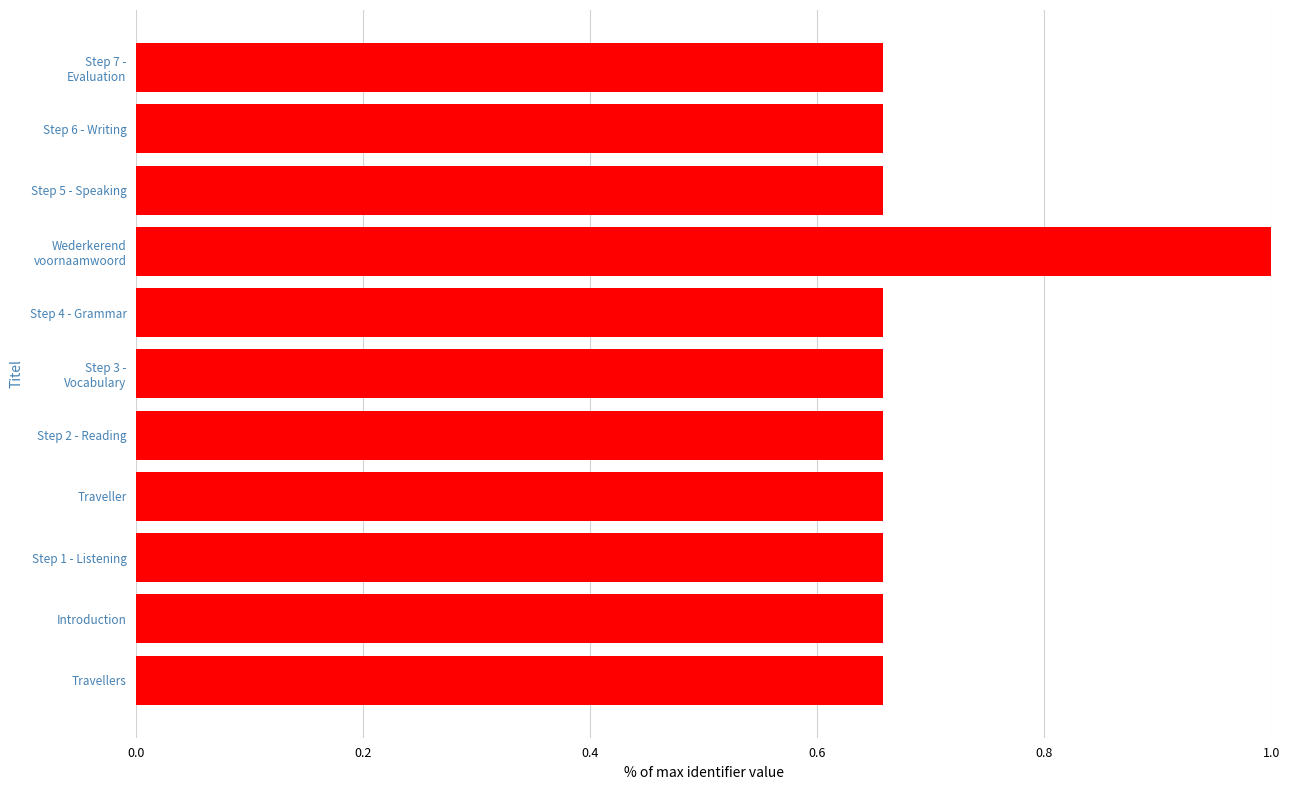

What is the greatest value displayed?

1.0